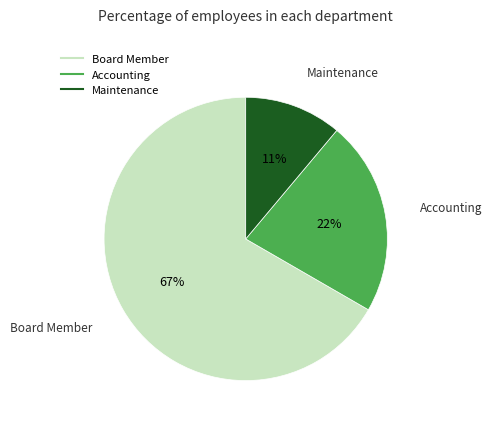

What is the largest slice in the pie chart?

Board Member